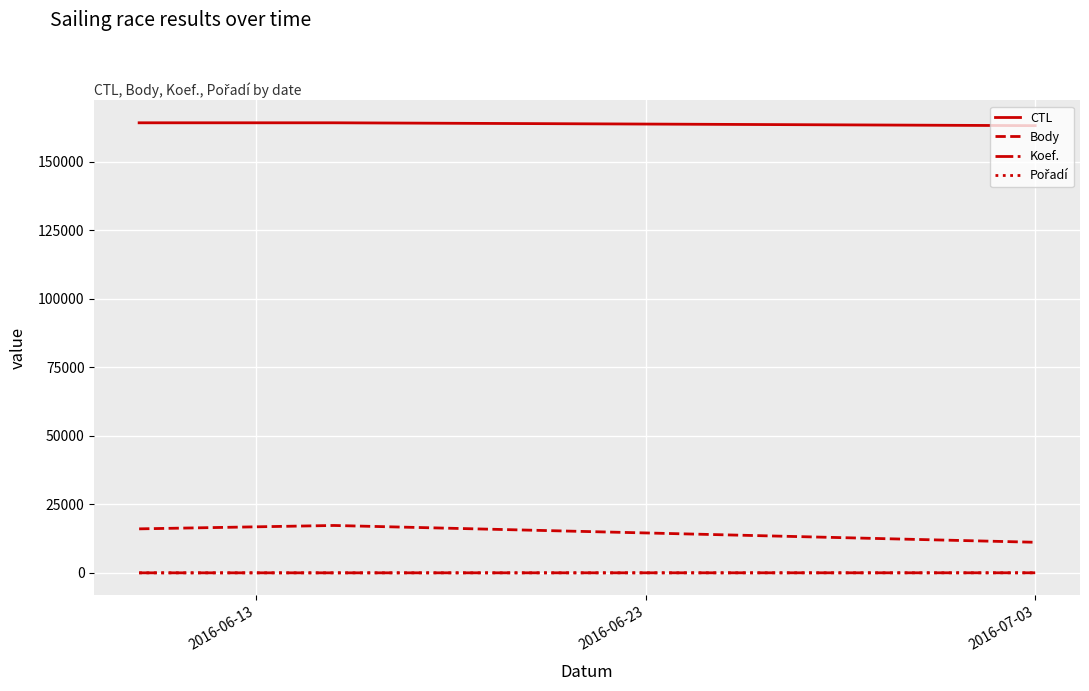

What is the lowest value of the CTL series?

163214